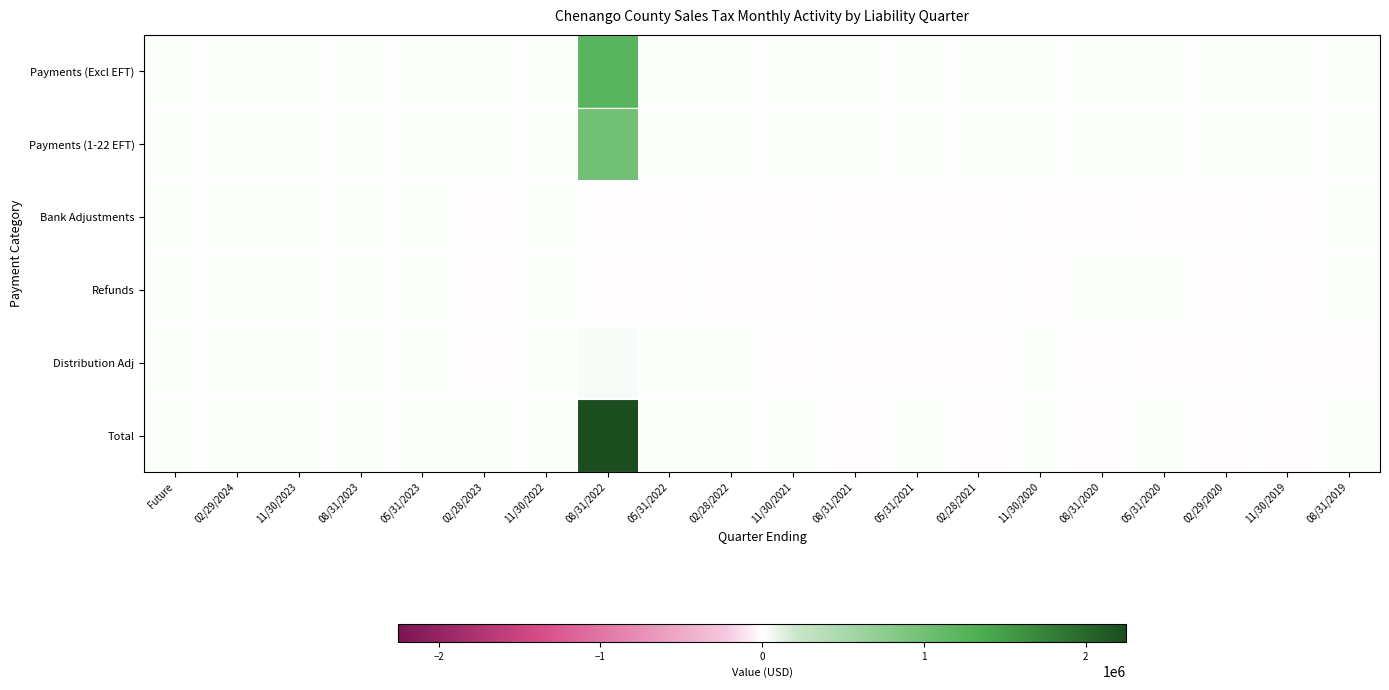

How many data points does each series have?

20